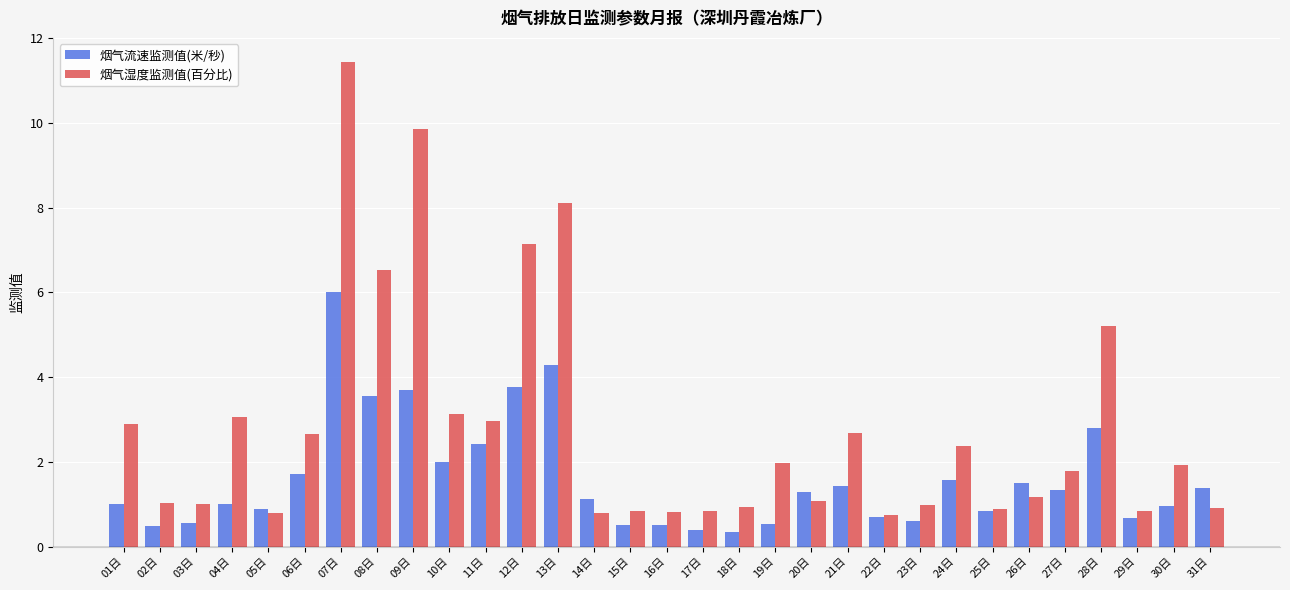

Is it true that 烟气湿度监测值(百分比) equals 0.8 at 16日?

True